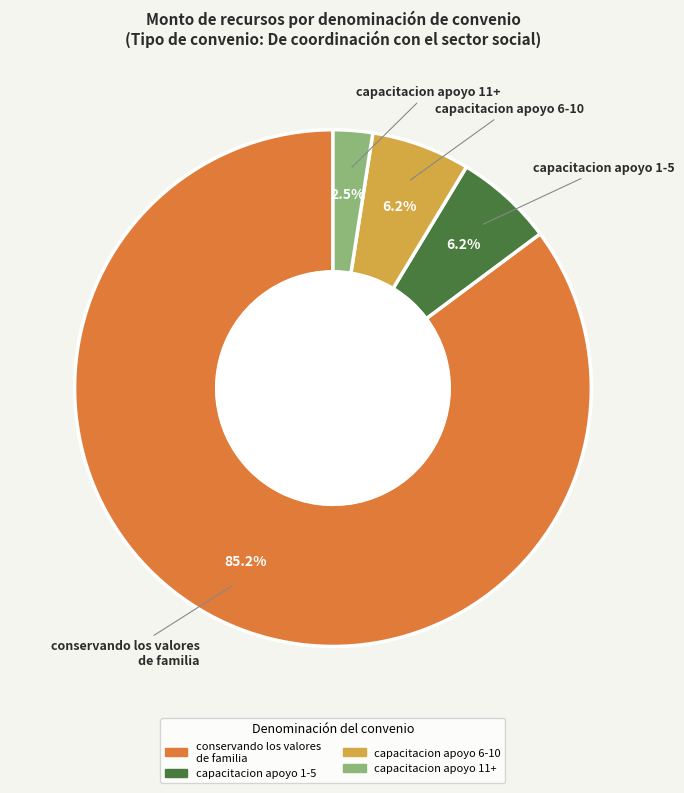

Is there any slice that represents more than half of the pie?

Yes